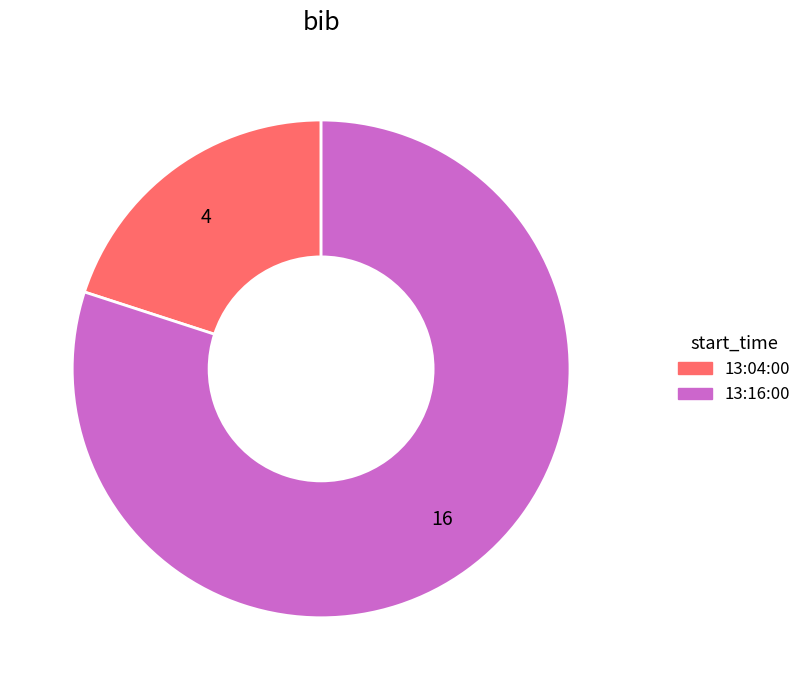

True or false: 4 accounts for 20% of the total.

True